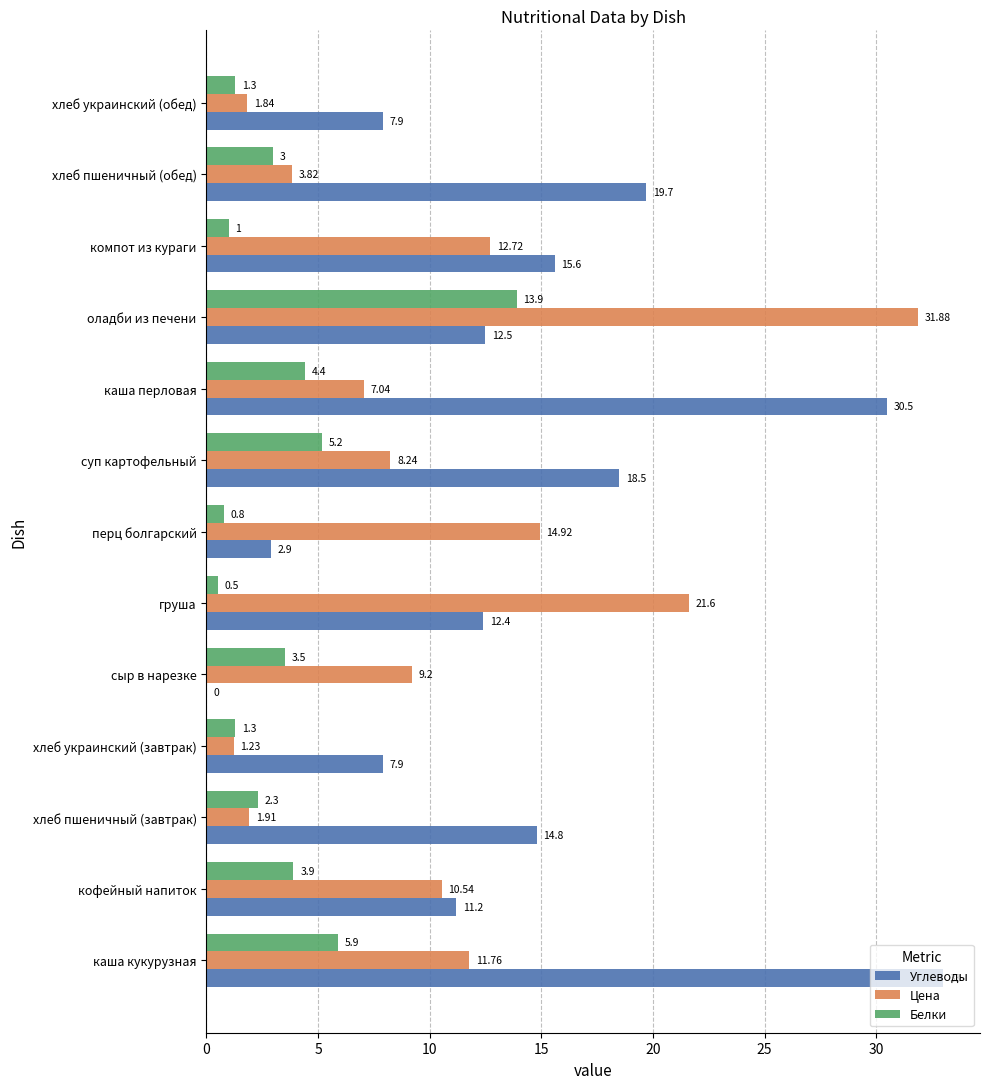

Which series has the largest total across all categories?

Углеводы